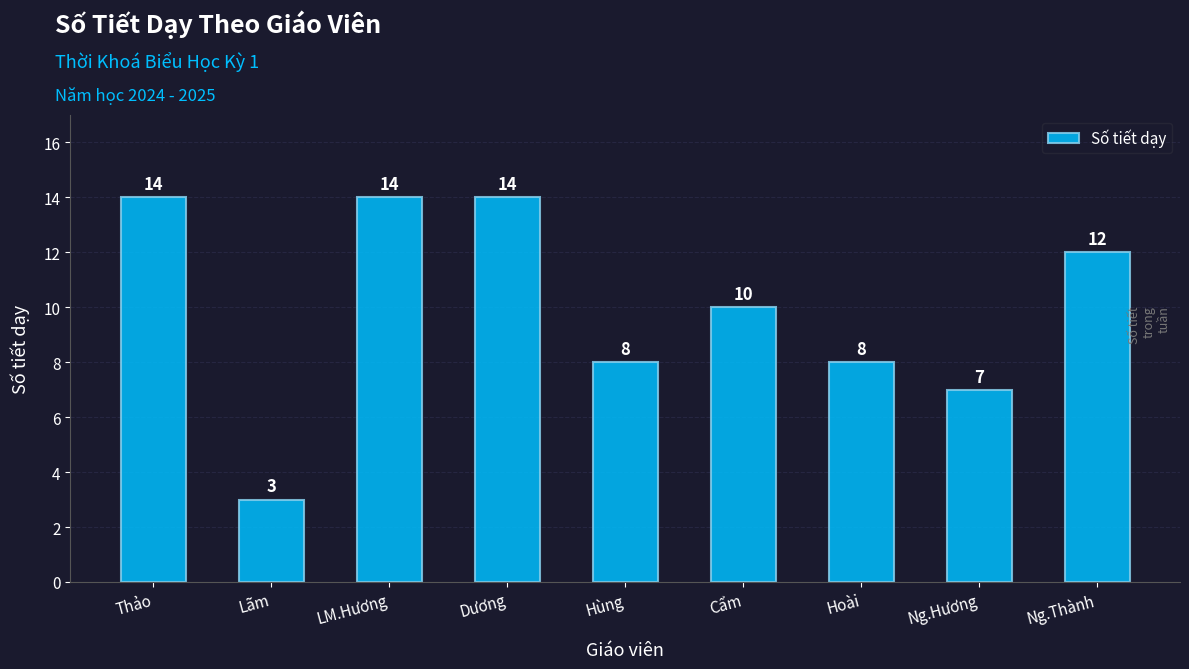

Between Dương and Cẩm, which is larger?

Dương